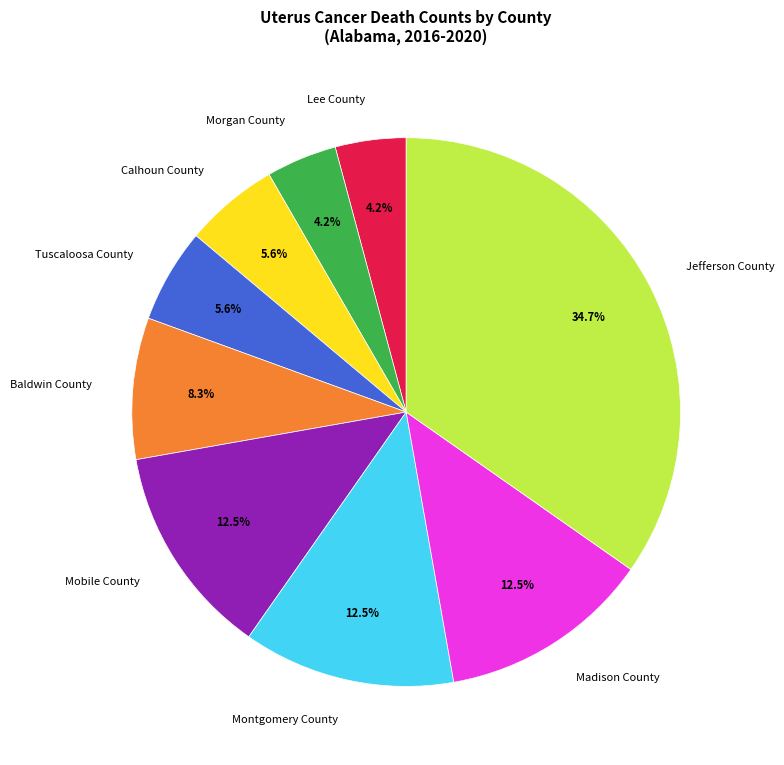

What is the total percentage of Tuscaloosa County and Baldwin County?

13.9%